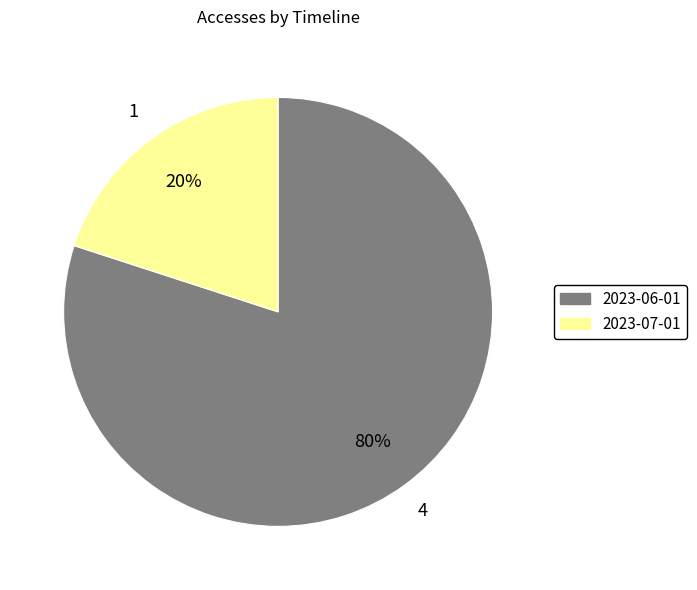

Which has a higher value, 2023-07-01 or 2023-06-01?

2023-06-01